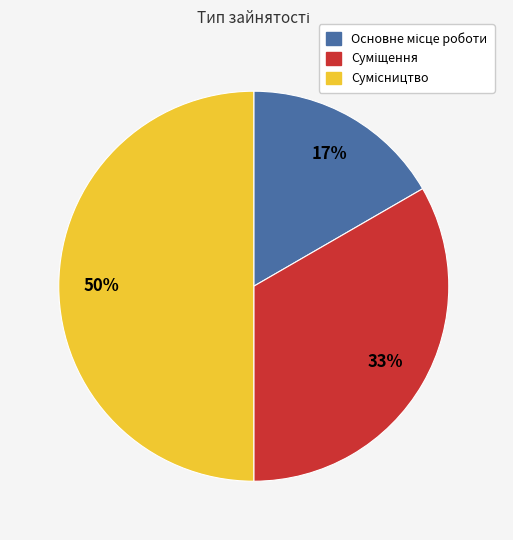

To the nearest percent, what is the average slice percentage?

33%